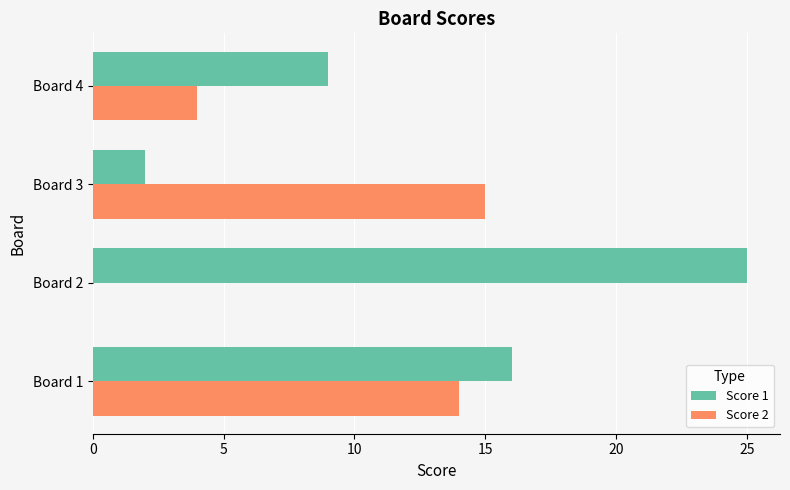

What are all the series names shown in the legend?

Score 1, Score 2